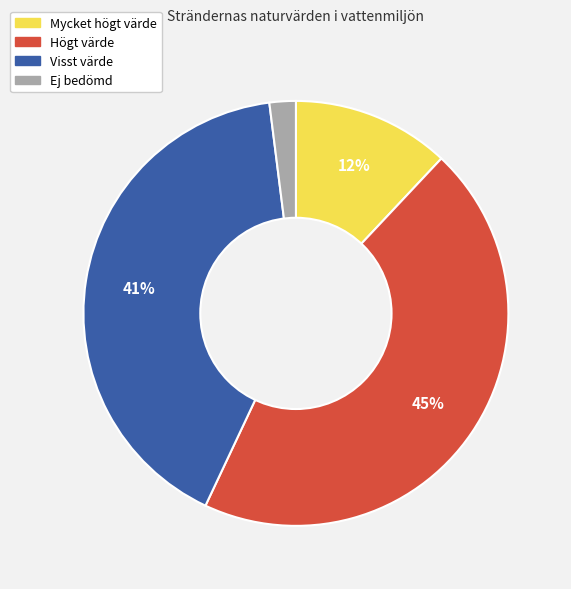

Do Visst värde and Mycket högt värde together represent more than half of the pie?

Yes